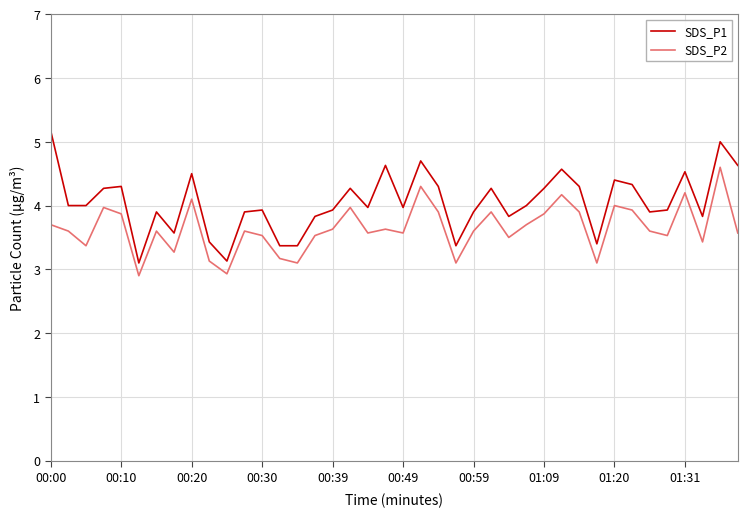

Which series has the largest range (max minus min)?

SDS_P1